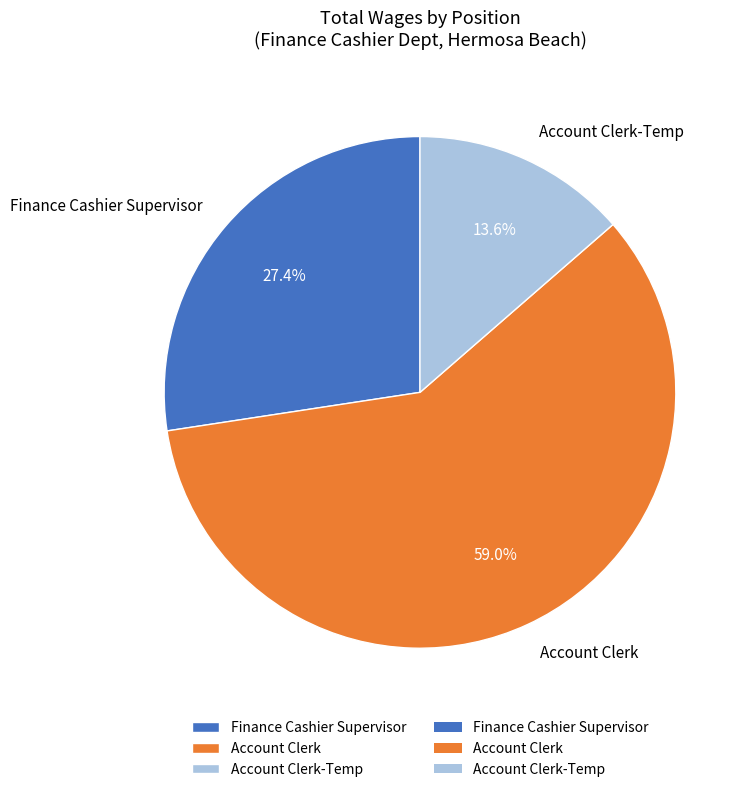

Count the number of slices in the pie.

3